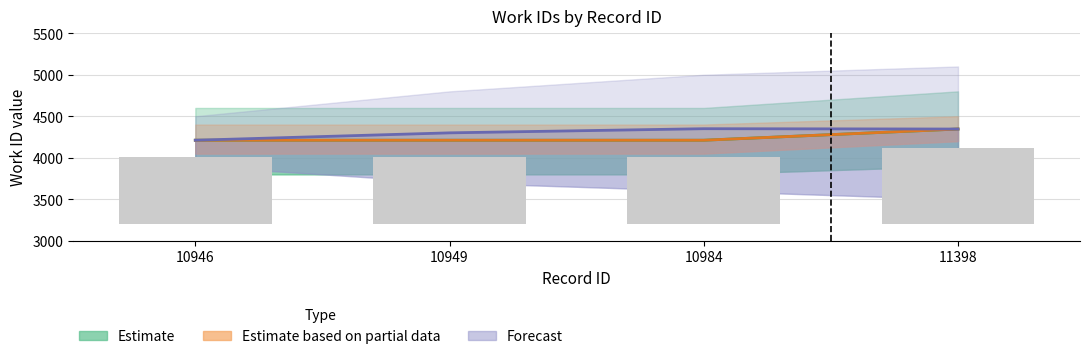

At which category does the chart reach its minimum across all series?

10946